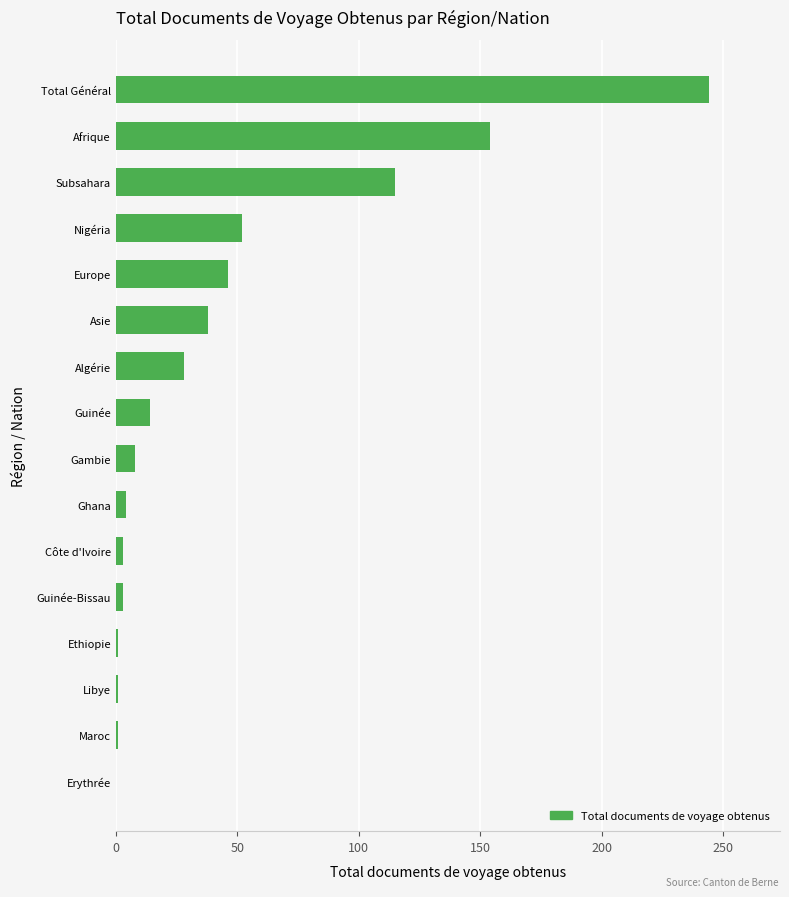

Are the bars horizontal?

Yes